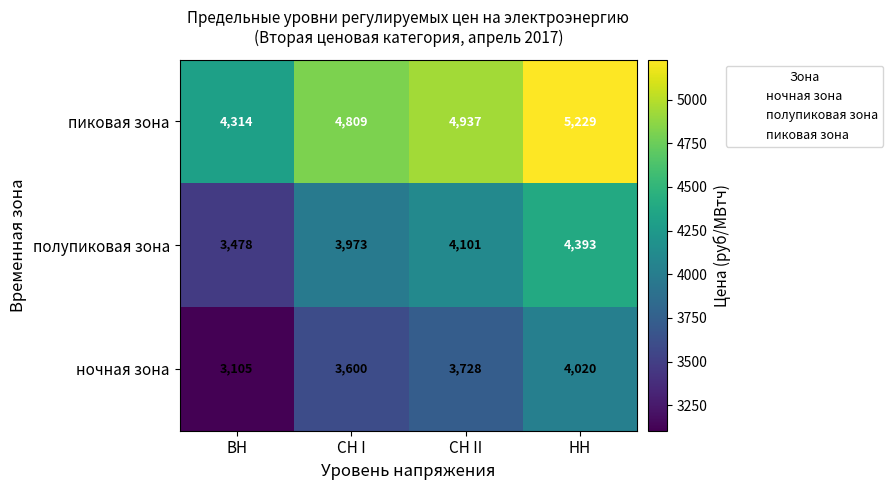

Is it true that ночная зона equals 5704 at СН I?

False